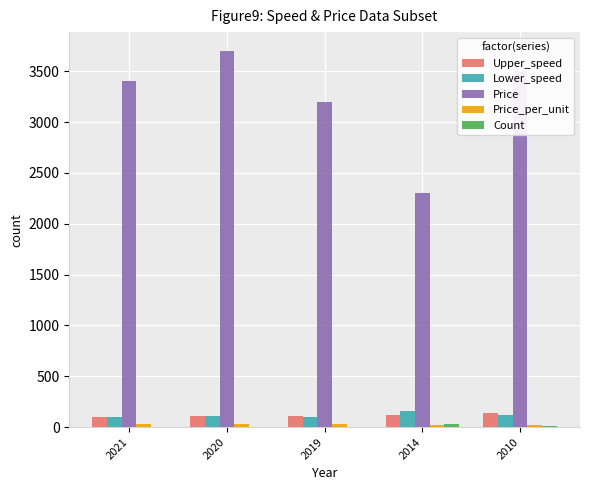

What is the maximum value shown in the chart?

3700.0